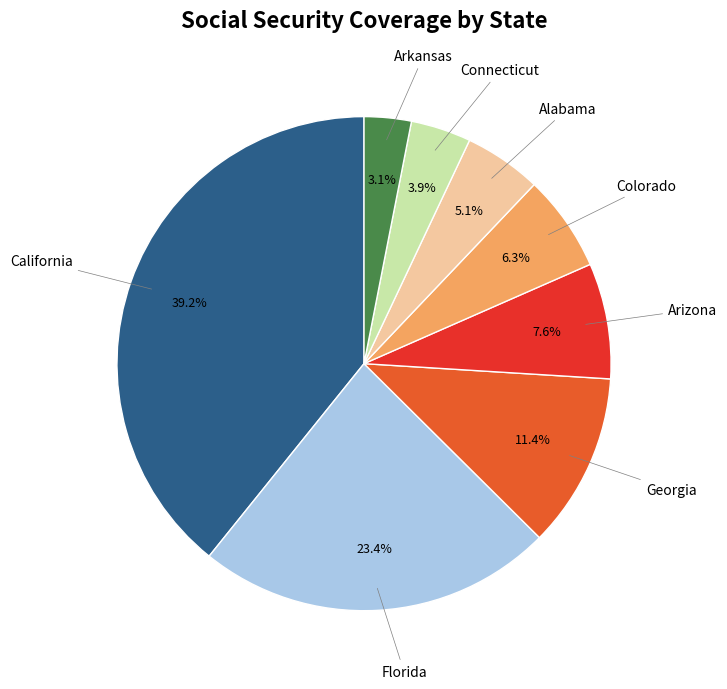

Does any single category account for the majority?

No